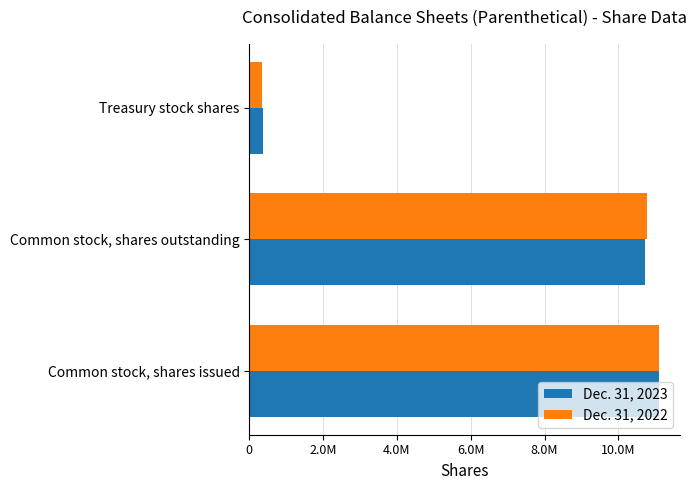

What are all the series names shown in the legend?

Dec. 31, 2023, Dec. 31, 2022